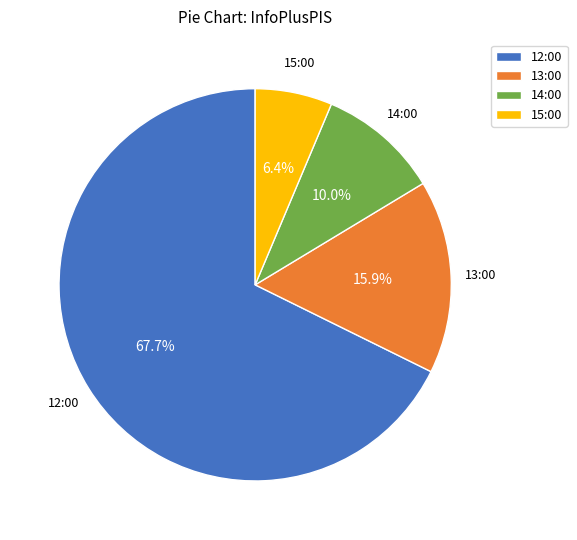

To the nearest percent, what is the difference between the 12:00 and 14:00 slice percentages?

58%